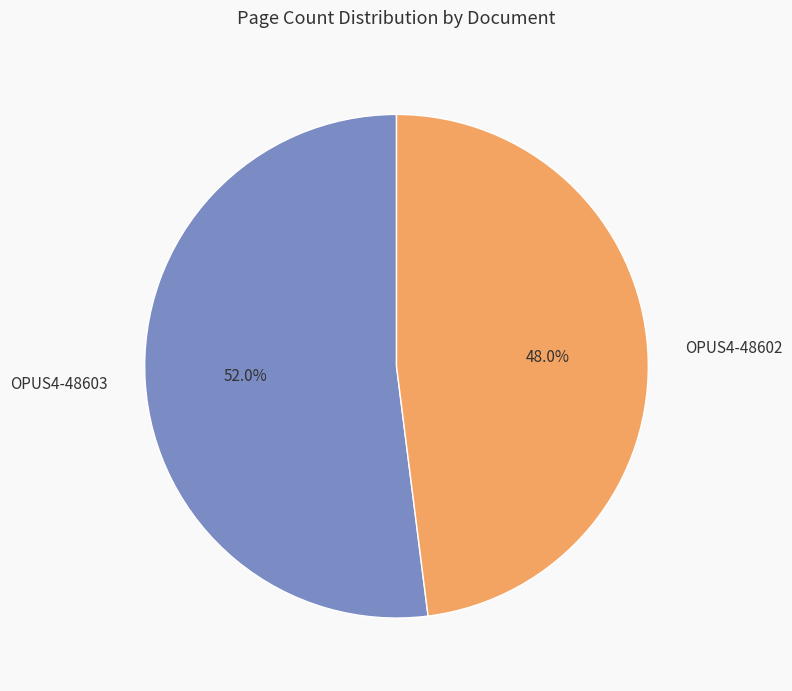

To the nearest percent, what portion does OPUS4-48602 represent?

48%